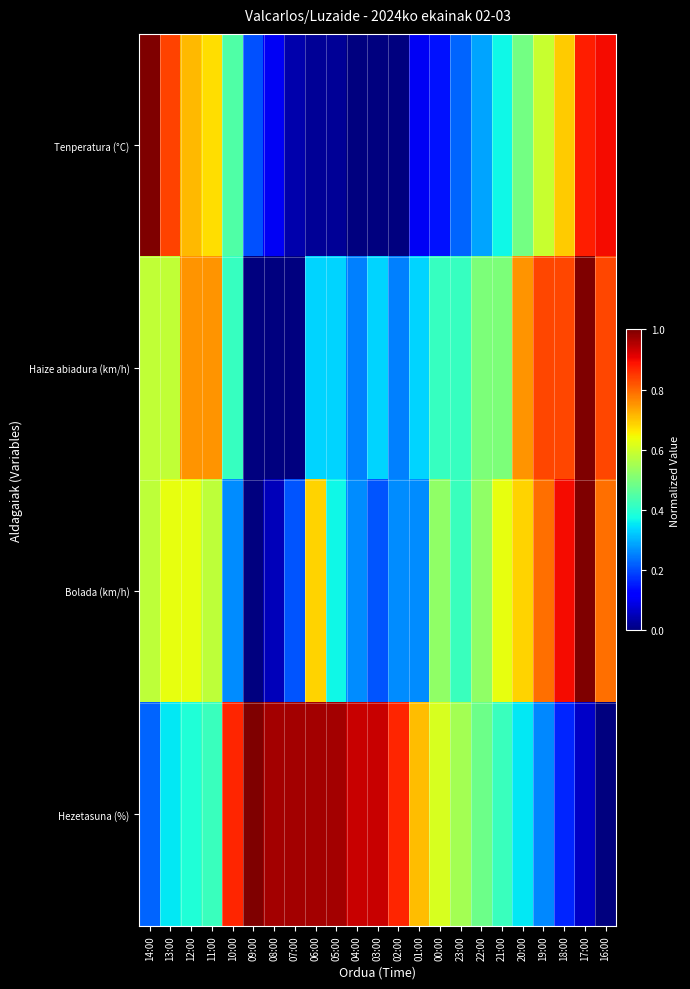

What is the total value across all series at 13:00?

2.4